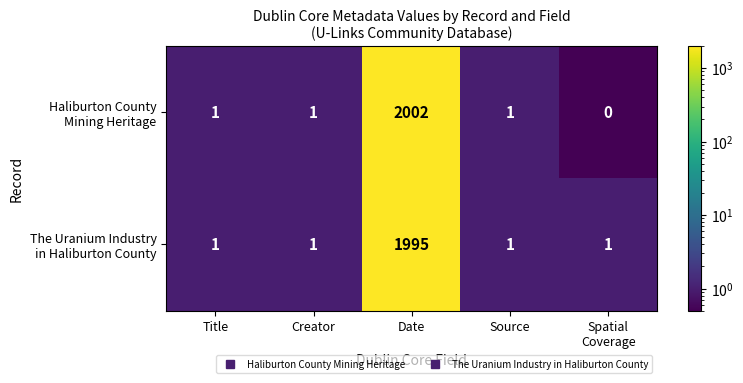

At which category is the sum across all series the highest?

Date